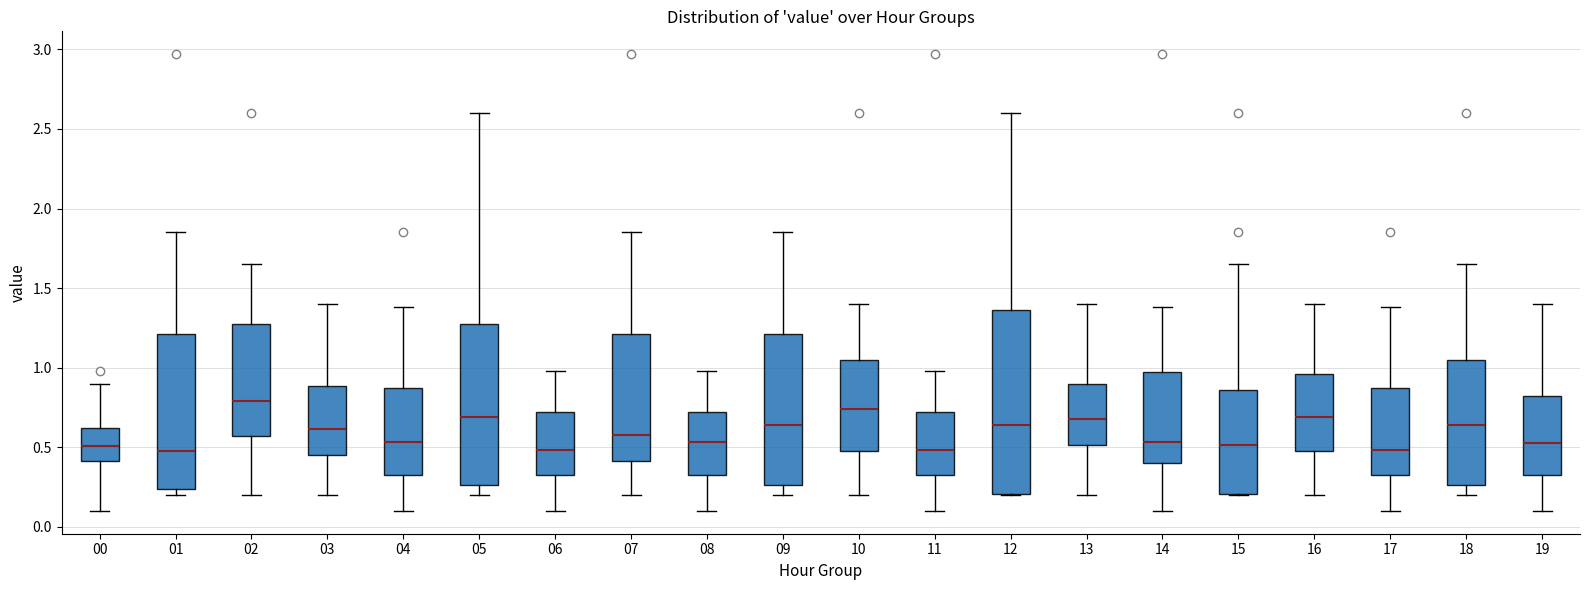

Which box has the highest median line?

02